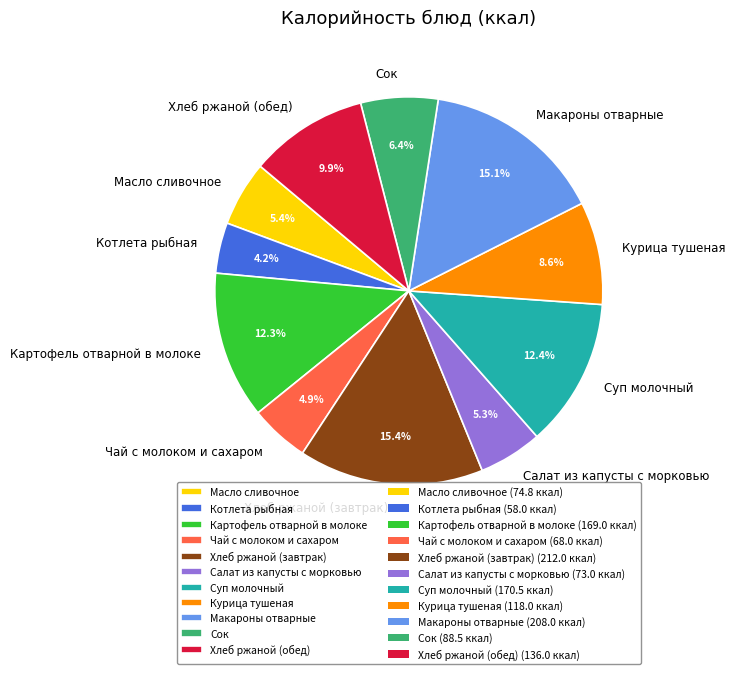

True or false: Чай с молоком и сахаром accounts for 16% of the total.

False